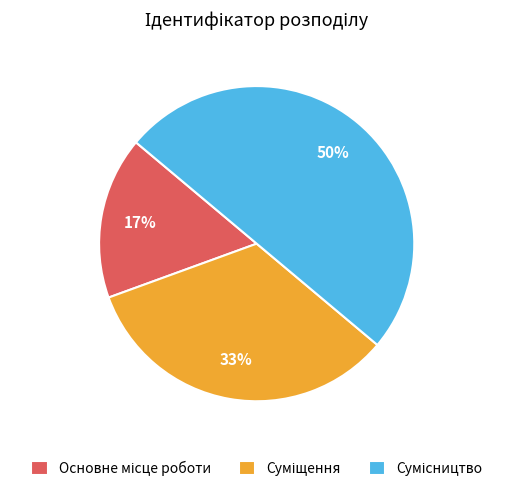

How many segments does this pie chart have?

3